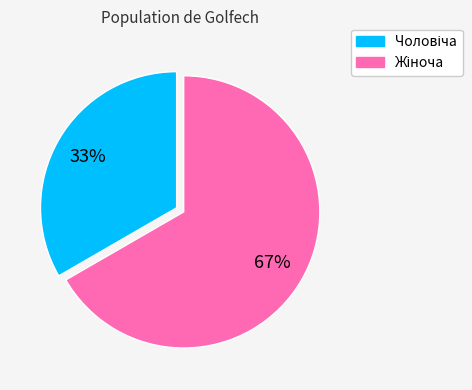

Is there a majority slice in this chart?

Yes